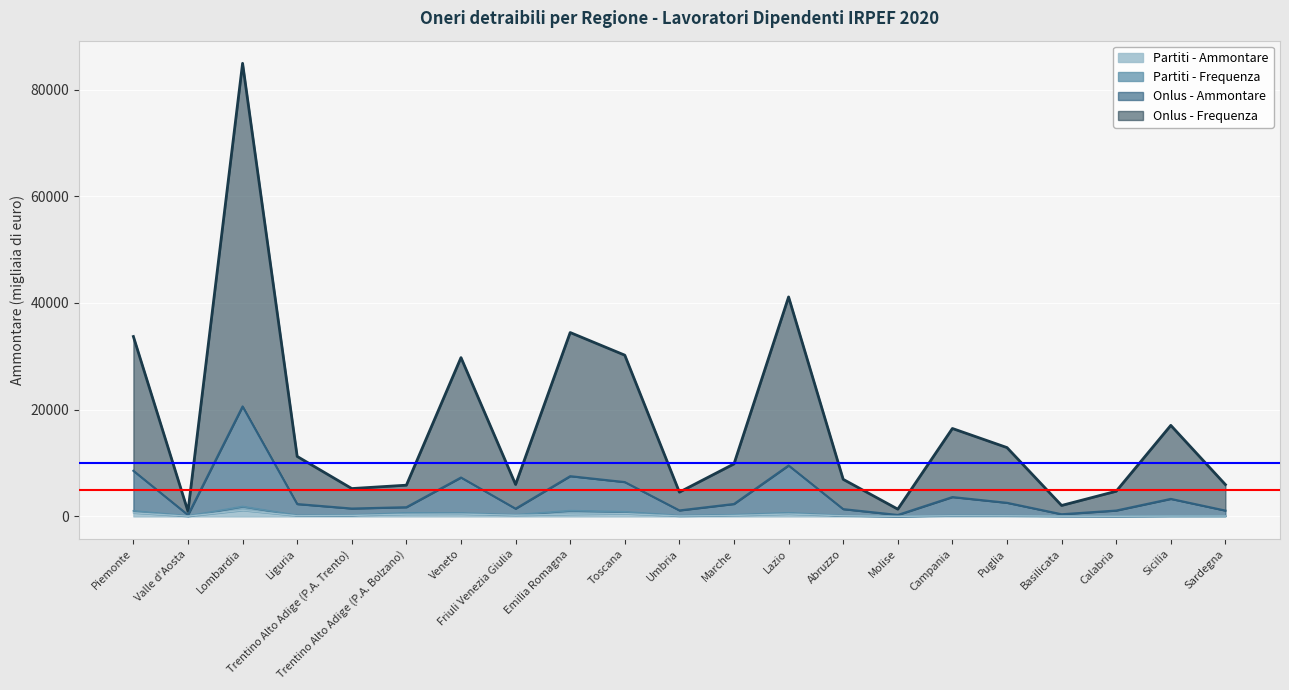

What position from the right is Sicilia?

2